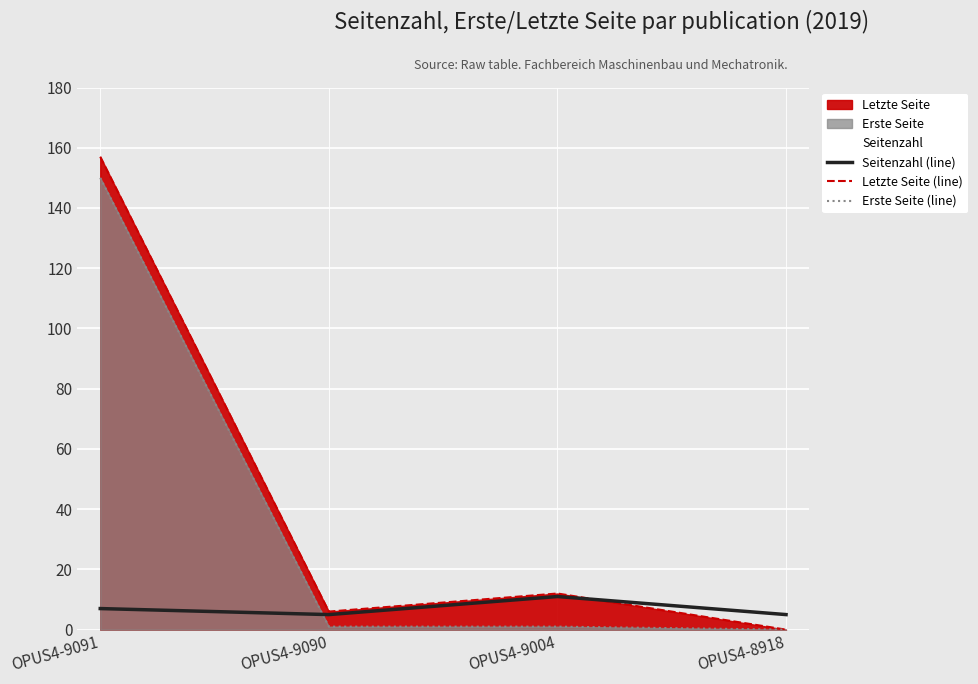

How many lines are shown in the chart?

3